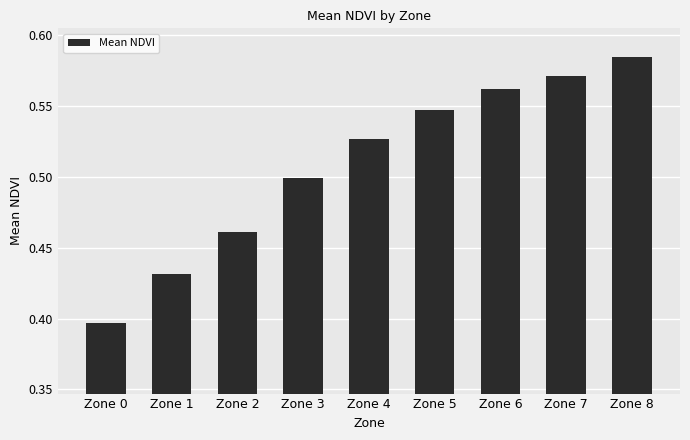

How many distinct data groups are displayed?

1